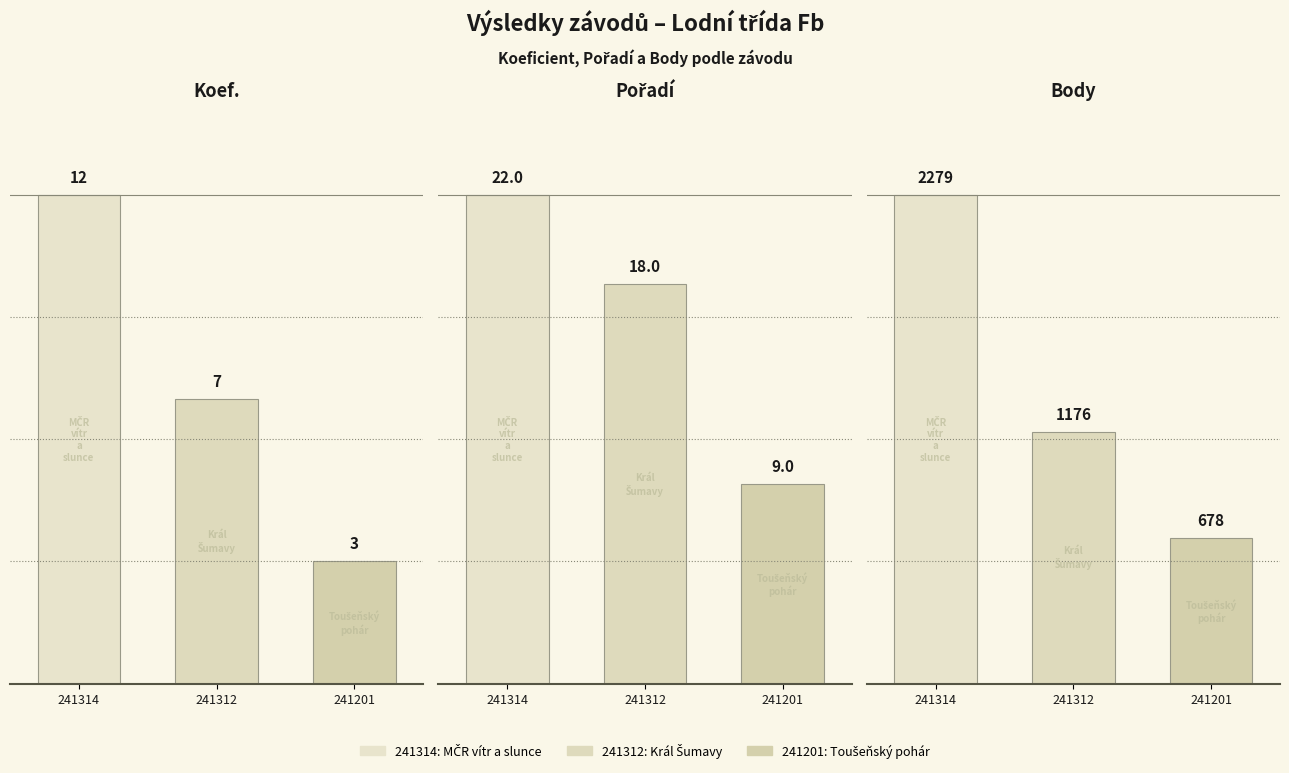

What is the difference between the second highest and minimum values in the Body series?

498